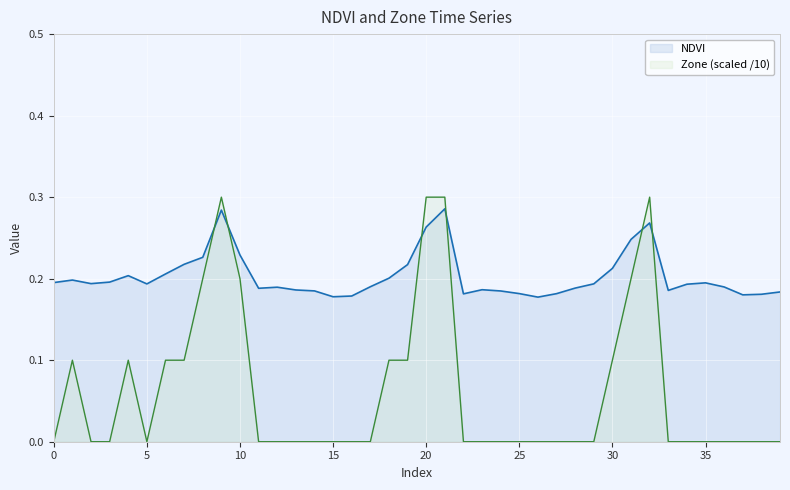

What is the spread (max minus min) of values at 24?

0.2